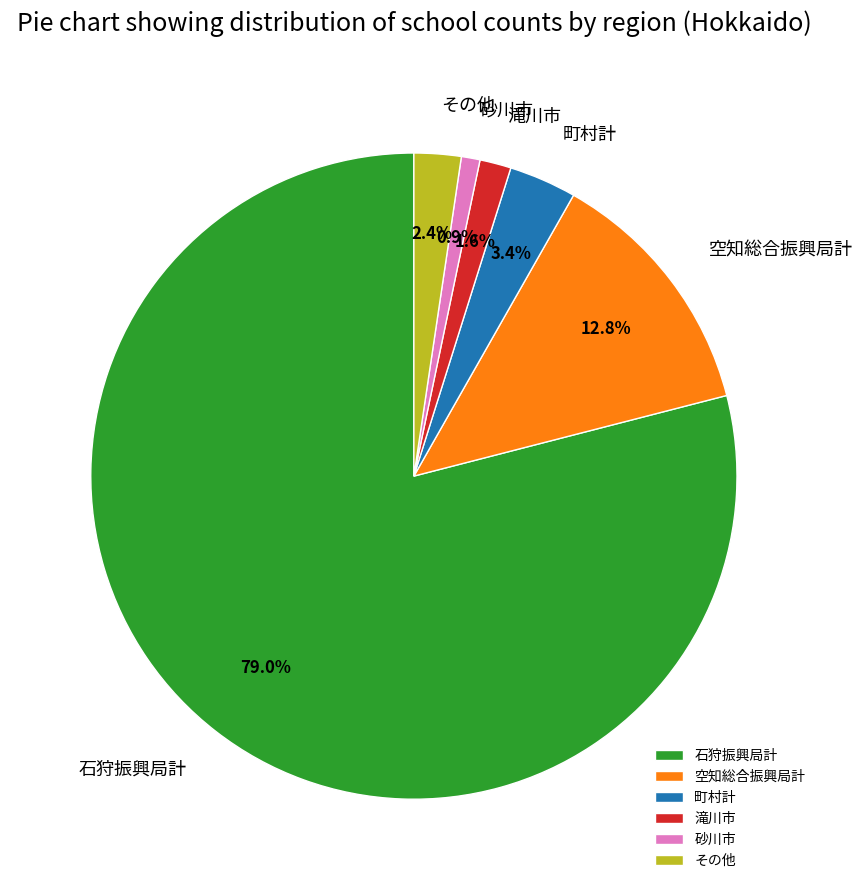

Which category has the biggest portion of the pie?

石狩振興局計